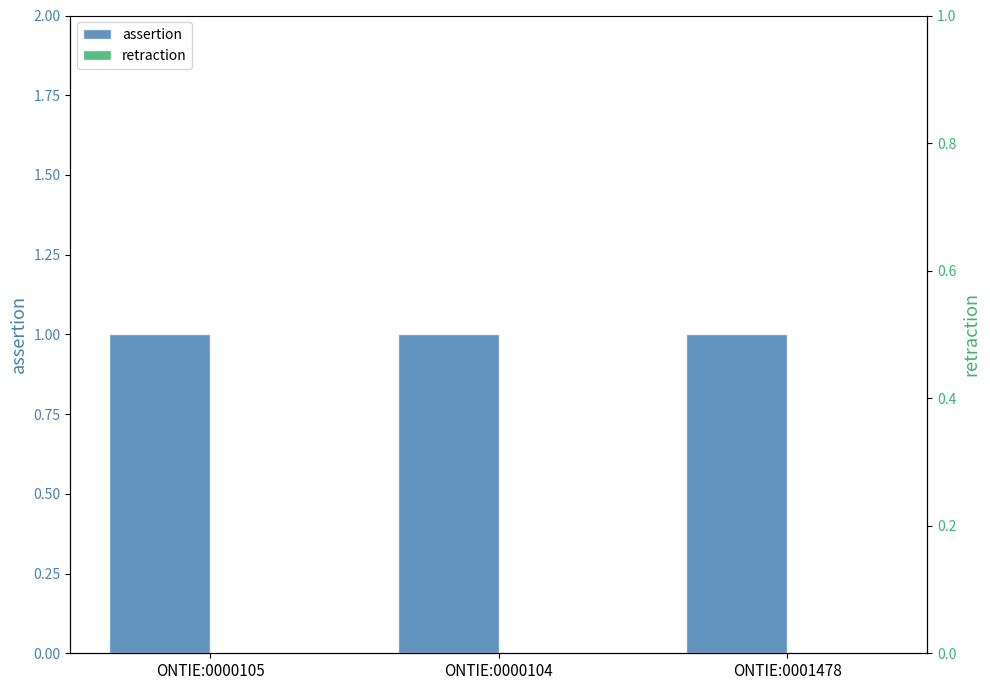

Are the bars horizontal?

No